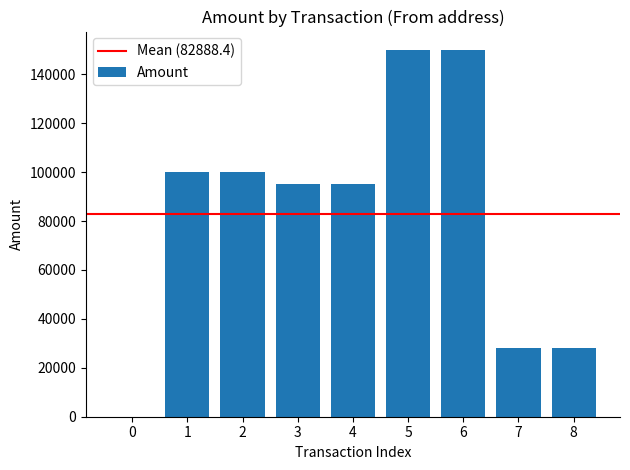

Count the number of categories in the chart.

9